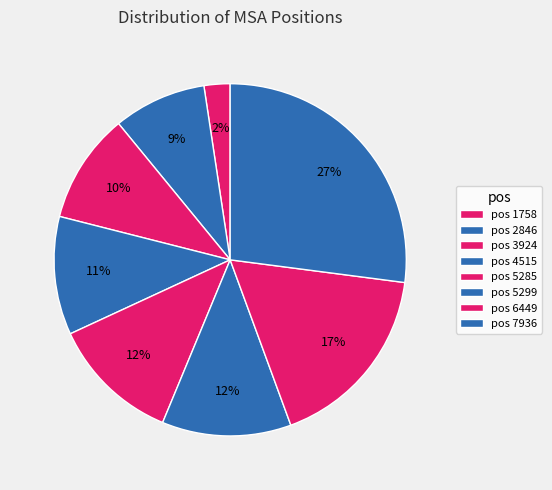

Which slice is the largest?

pos 7936